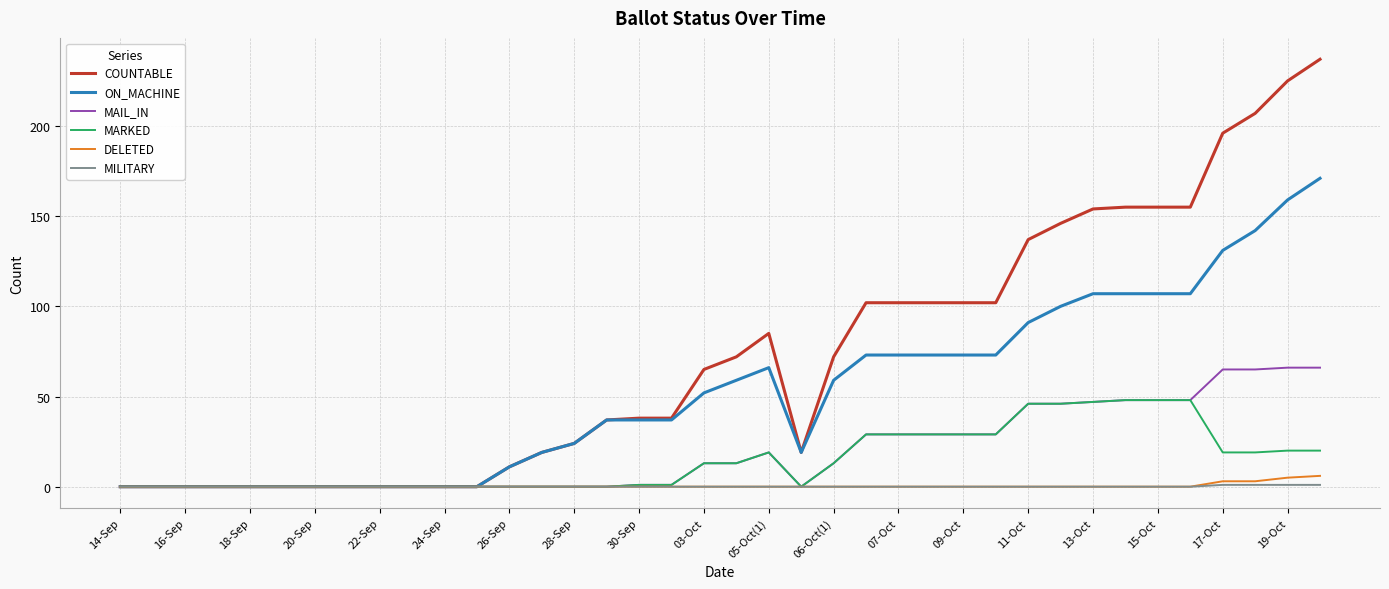

What is the maximum value for DELETED?

6